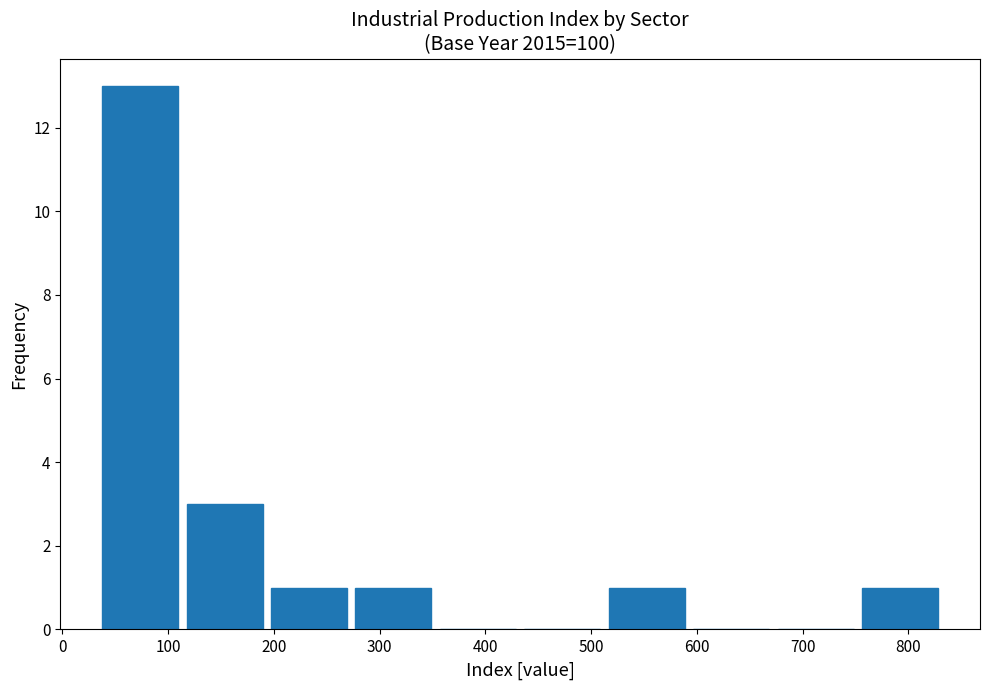

Reading left to right, list every bar in this chart as the range it spans on the x-axis followed by its height. Neither the bar edges nor the heights are printed on the chart, so give them approximately, as read against the axes.

30 to 110: 13
110 to 190: 3
190 to 270: 1
270 to 350: 1
350 to 430: 0
430 to 510: 0
510 to 590: 1
590 to 670: 0
670 to 750: 0
750 to 830: 1